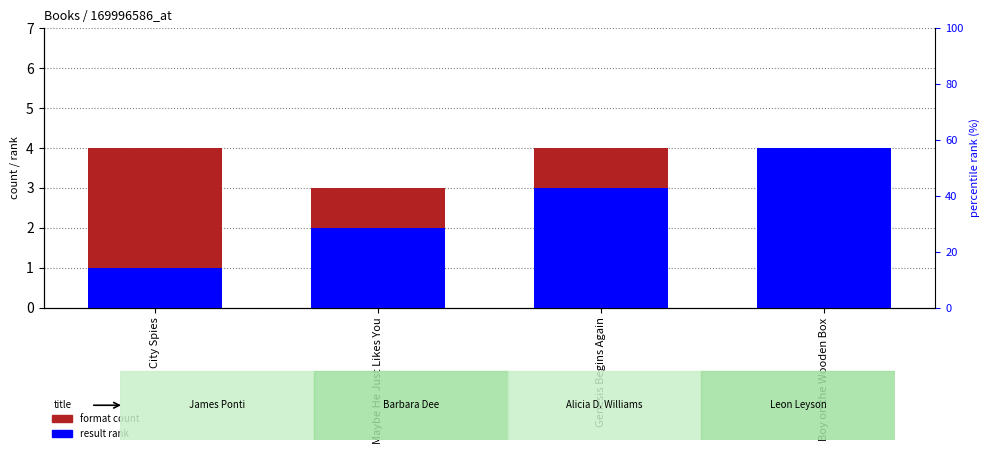

Is the value of result rank at Maybe He Just Likes You greater than the value of format count at Genesis Begins Again?

No